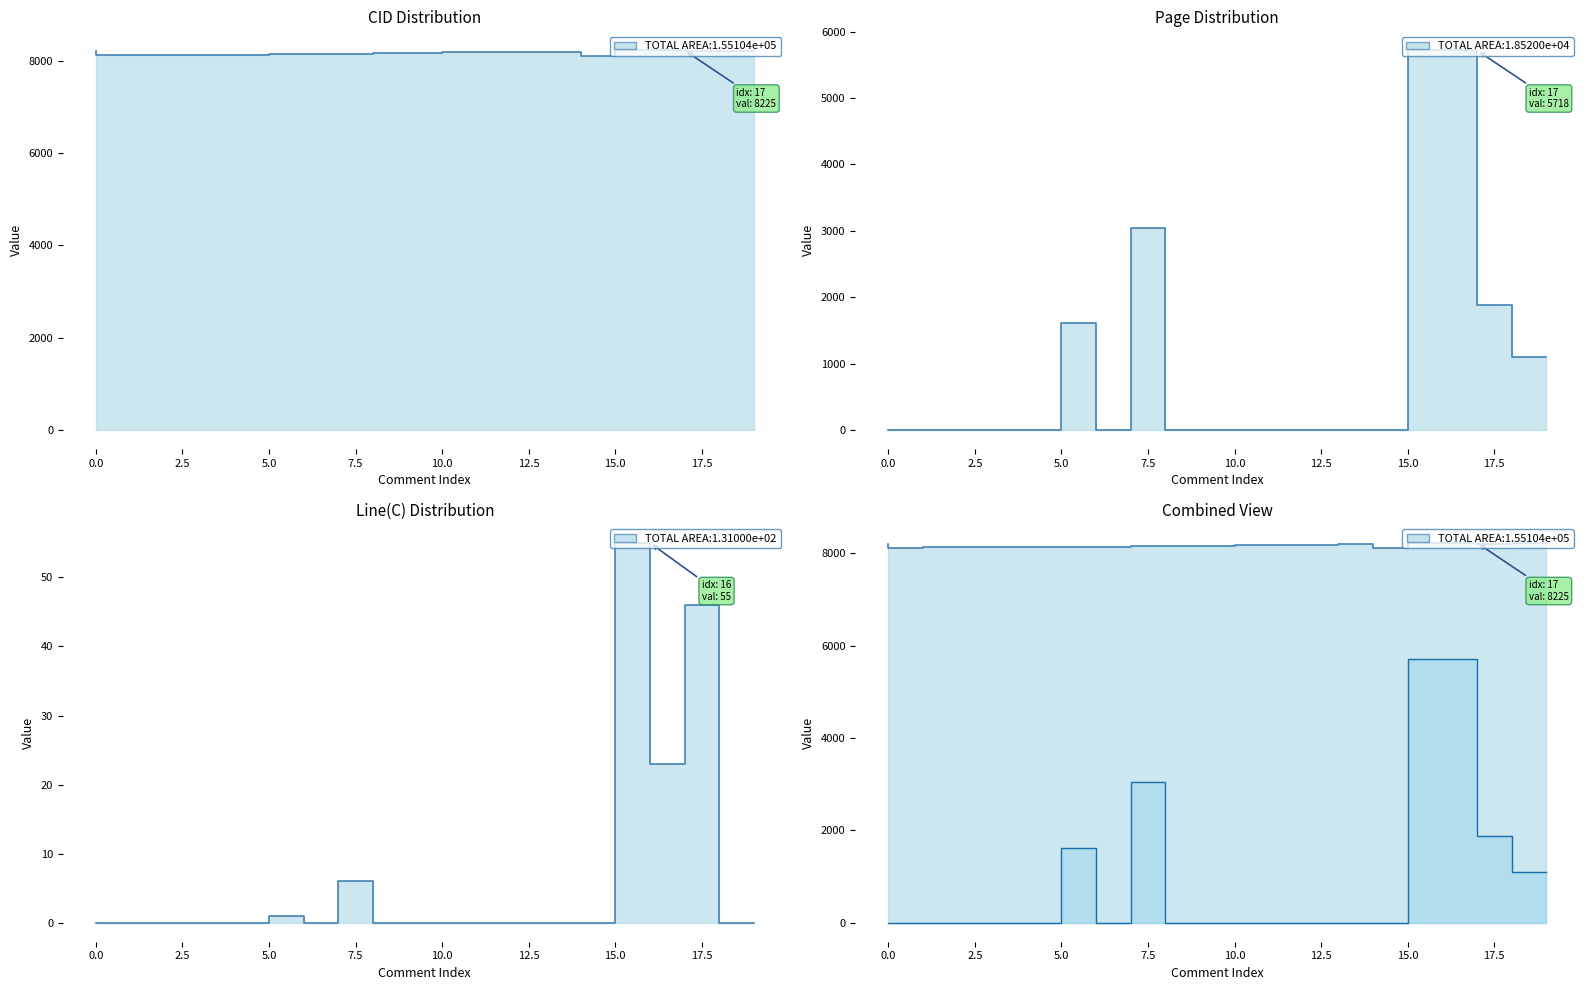

How many lines are shown in the chart?

3